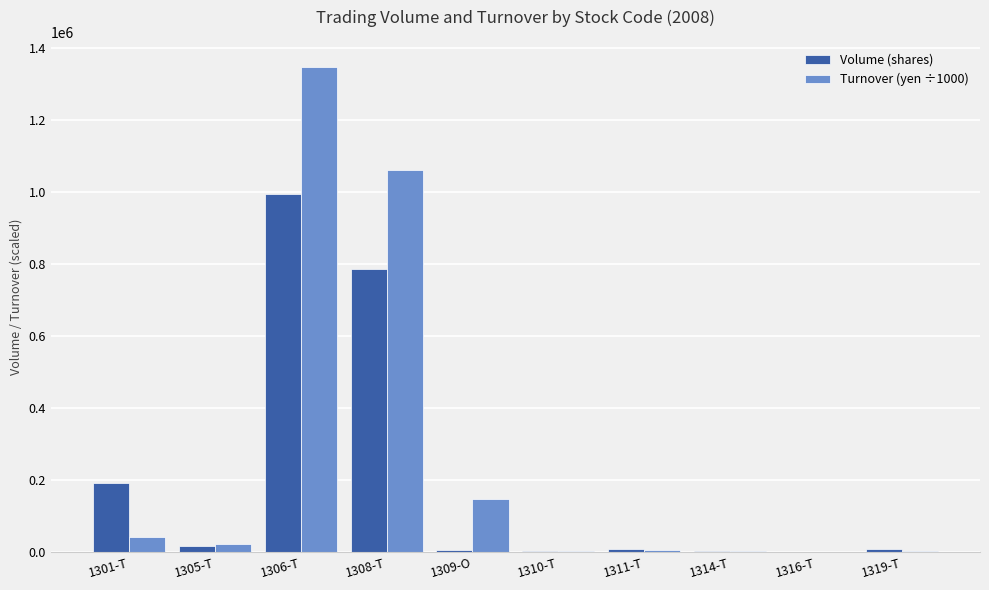

What value does the Turnover (yen ÷1000) series have at 1314-T?

2177.1